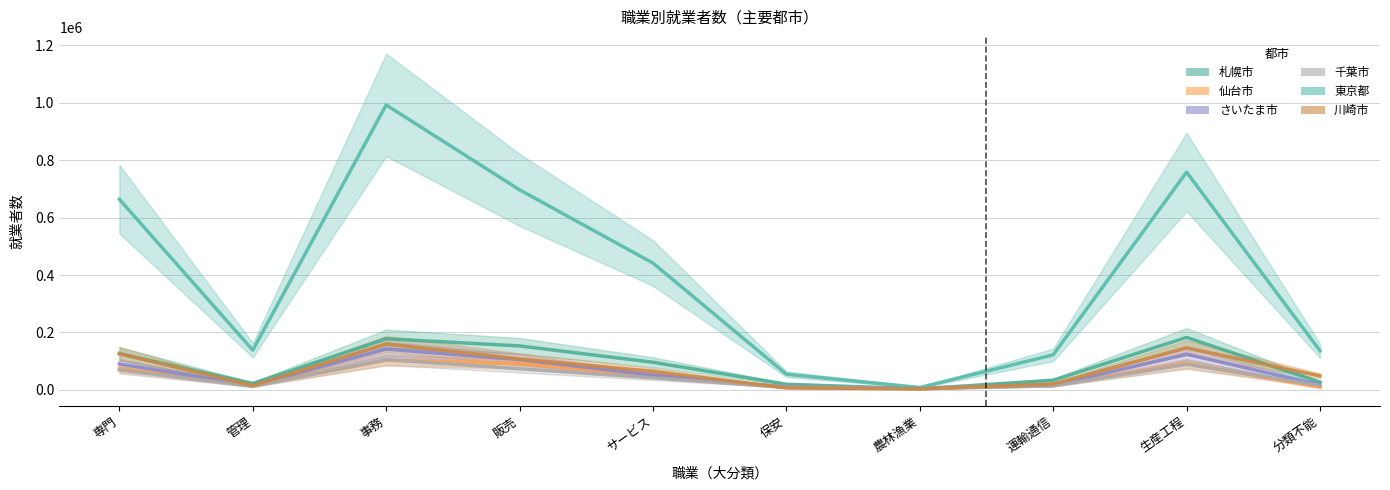

What is the label of the 4th point from the right?

農林漁業